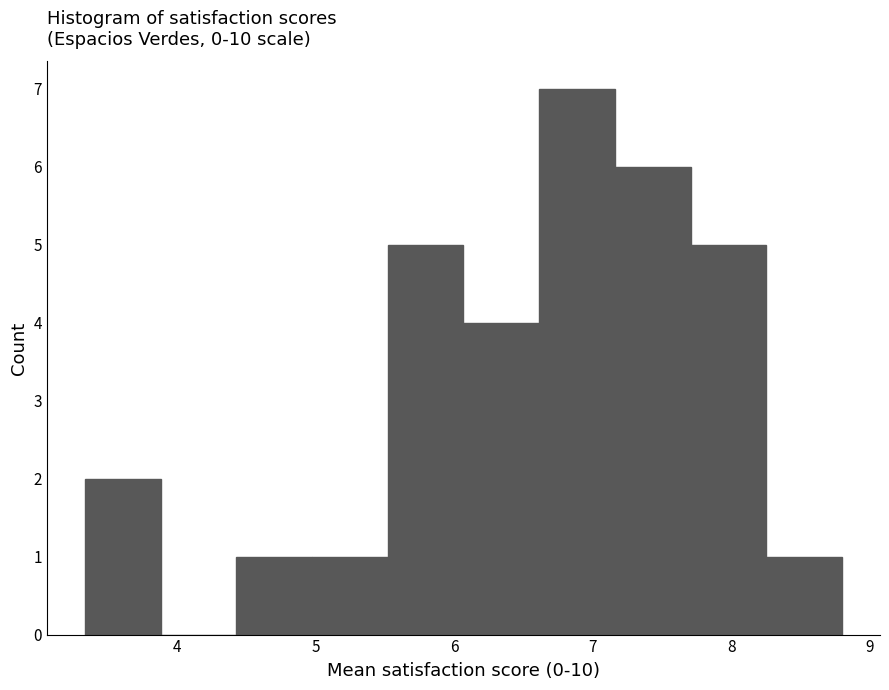

Reading left to right, transcribe this chart: for each bar, give the range it covers on the x-axis and its height. Neither the bar edges nor the heights are printed on the chart, so give them approximately, as read against the axes.

3.3 to 3.9: 2
3.9 to 4.4: 0
4.4 to 5.0: 1
5.0 to 5.5: 1
5.5 to 6.1: 5
6.1 to 6.6: 4
6.6 to 7.2: 7
7.2 to 7.7: 6
7.7 to 8.3: 5
8.3 to 8.8: 1